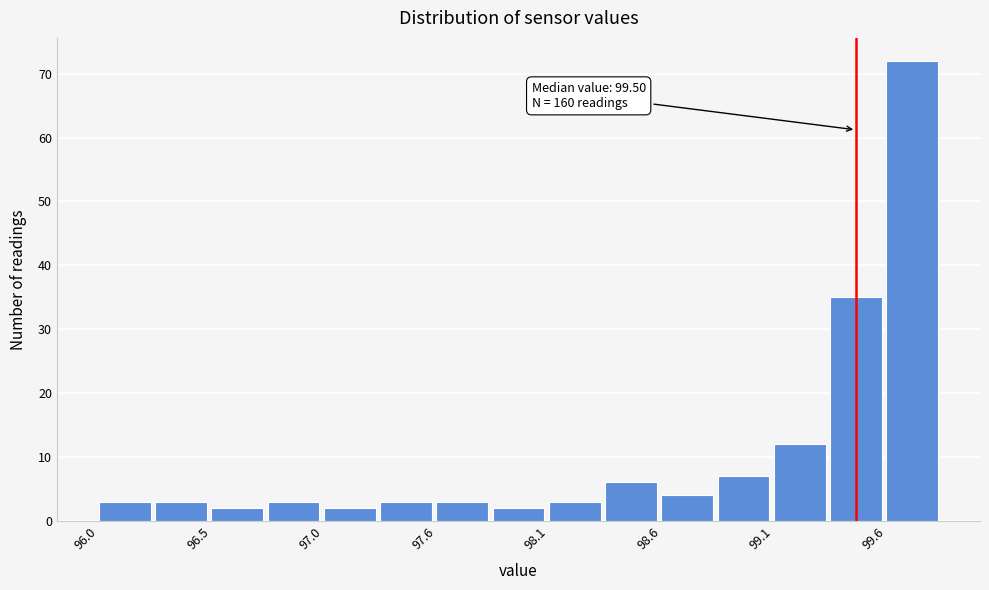

Read against the x-axis, roughly where is the centre of the tallest bar?

99.8